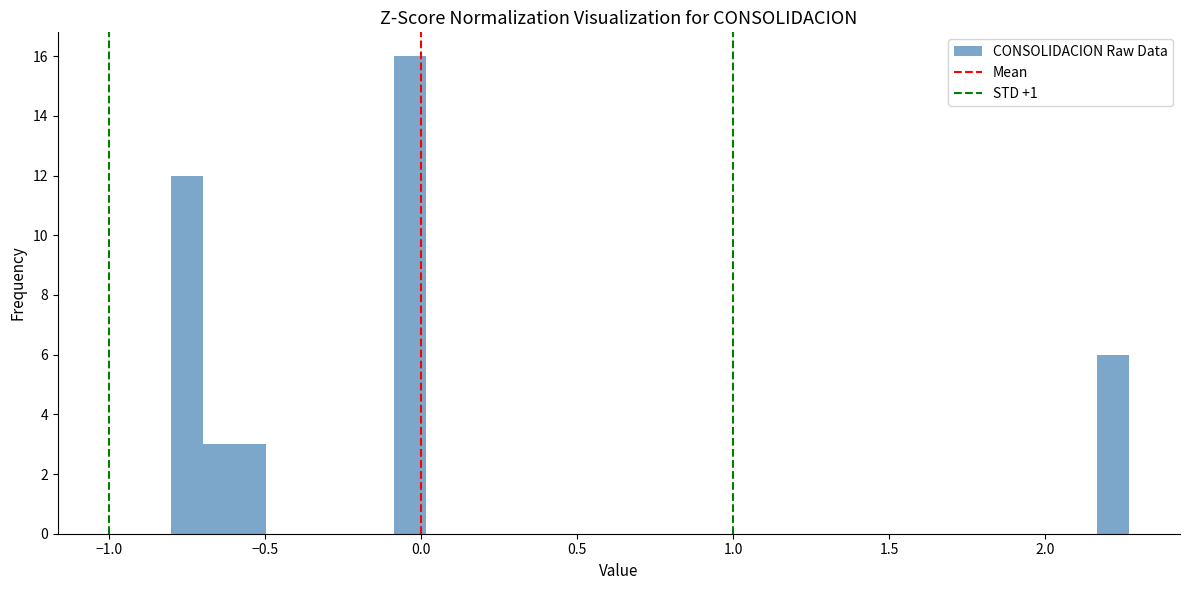

Read against the x-axis, roughly where is the centre of the tallest bar?

-0.05